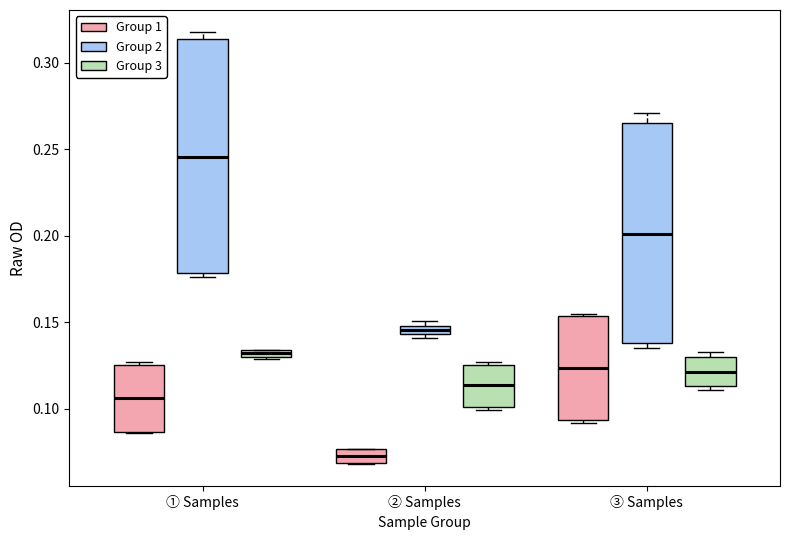

Which box's median line is the lowest?

② Samples (Group 1)